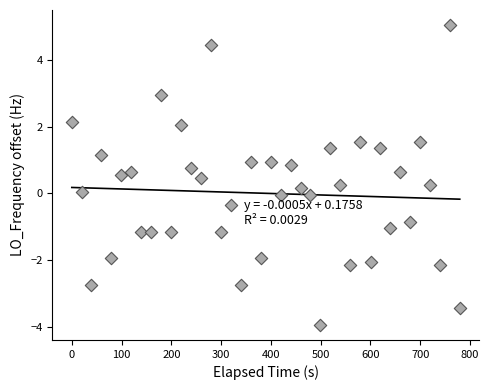

What is the range of X values (max minus min)?

779.5